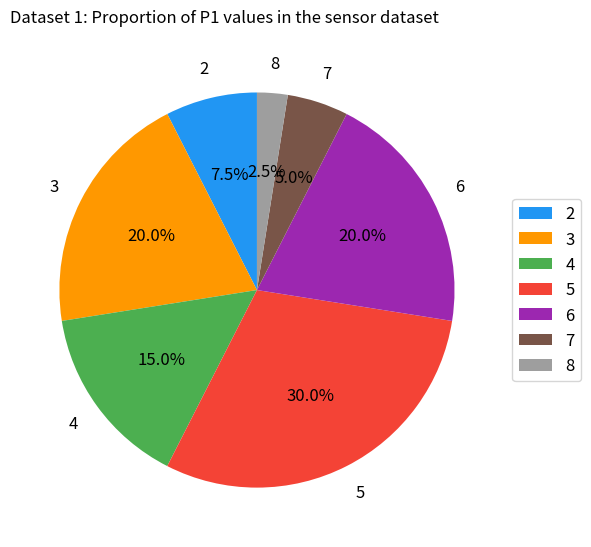

Approximately how many times larger is the value at 3 compared to 7?

4.0